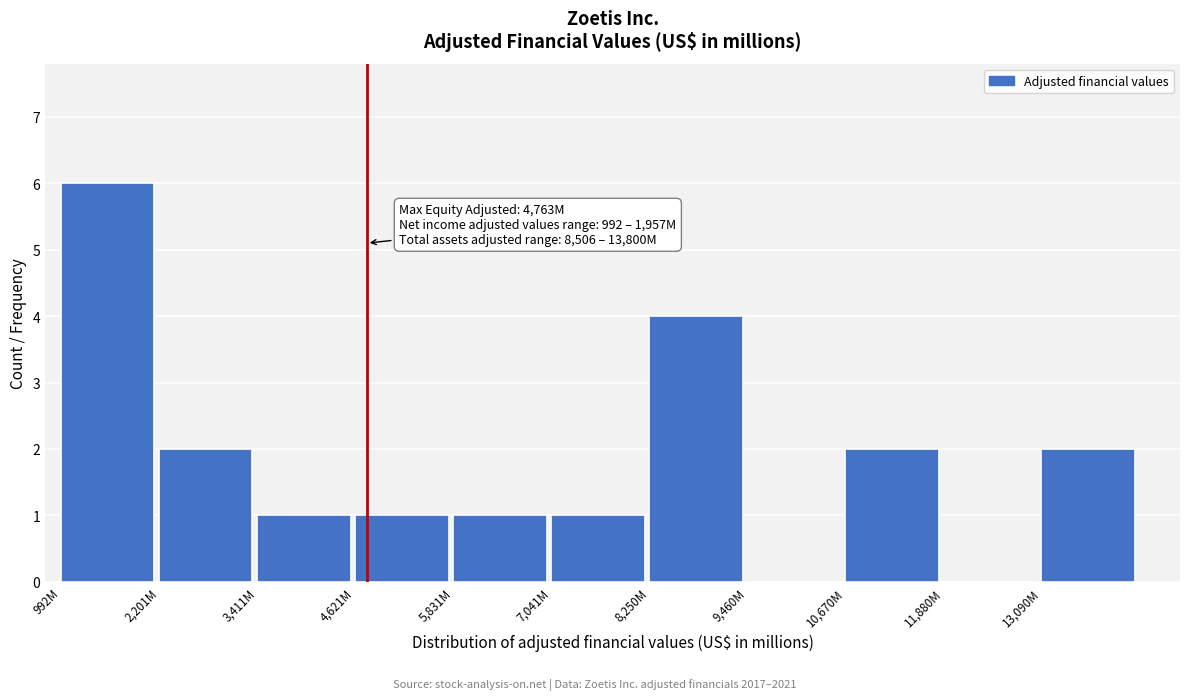

Reading left to right, transcribe all the data shown in this chart.

992M=6	2,201M=2	3,411M=1	4,621M=1	5,831M=1	7,041M=1	8,250M=4	9,460M=0	10,670M=2	11,880M=0	13,090M=2